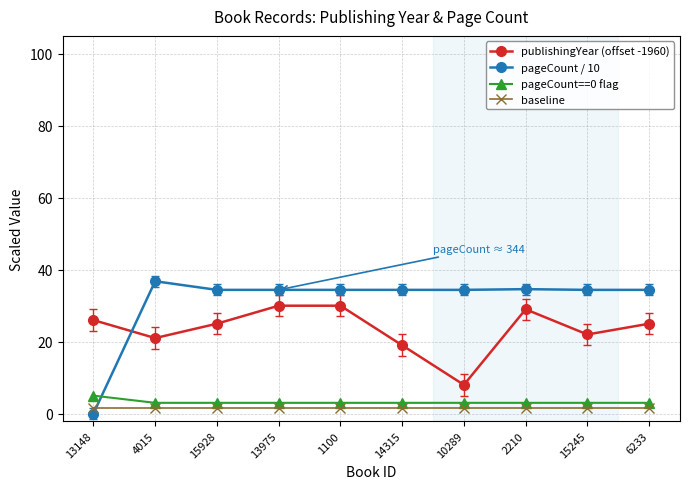

Which series ends up on top after the final intersection of pageCount / 10 and publishingYear (offset -1960)?

pageCount / 10